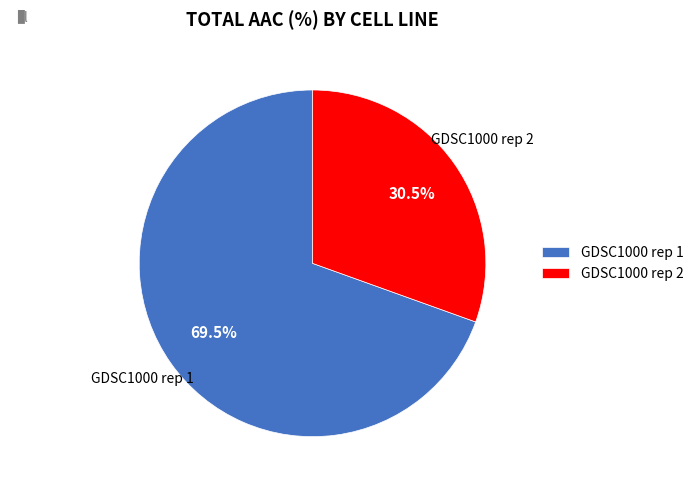

To the nearest percent, what is the combined percentage of GDSC1000 rep 2 and GDSC1000 rep 1?

100%